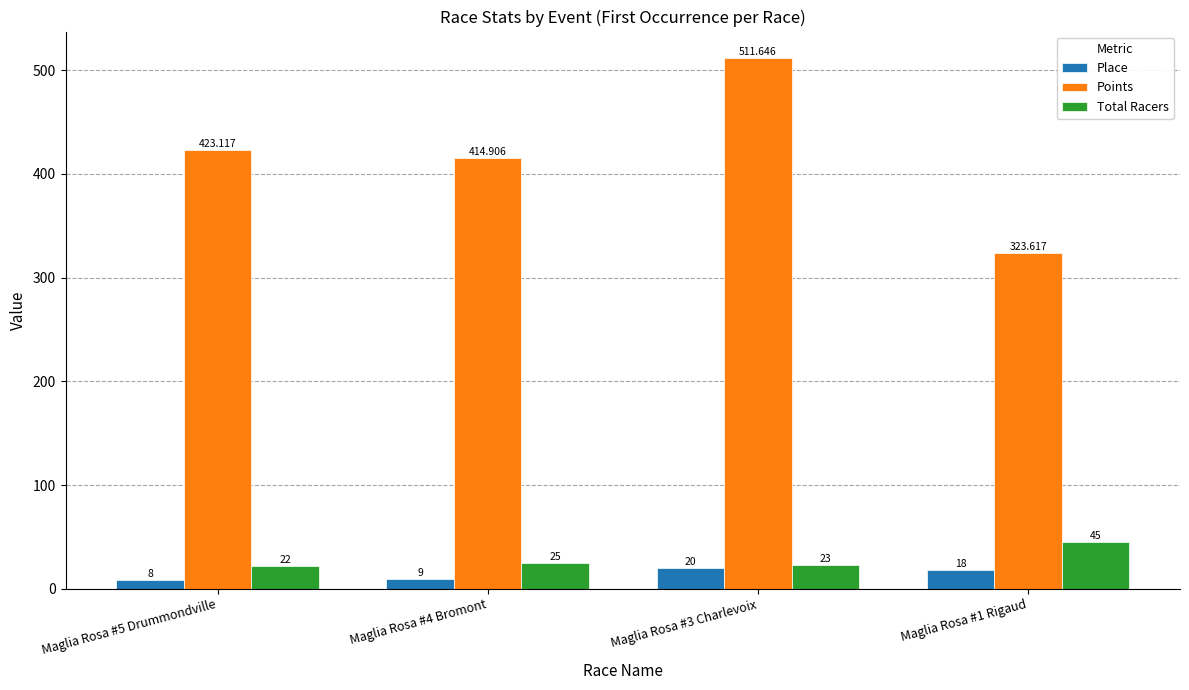

What is the total value across all series at Maglia Rosa #5 Drummondville?

453.1